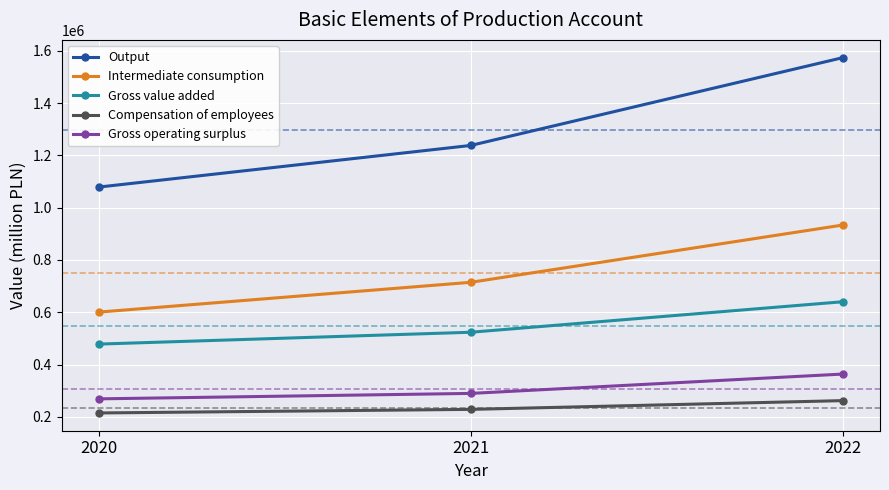

List the labels in order of Intermediate consumption value, smallest first.

2020, 2021, 2022